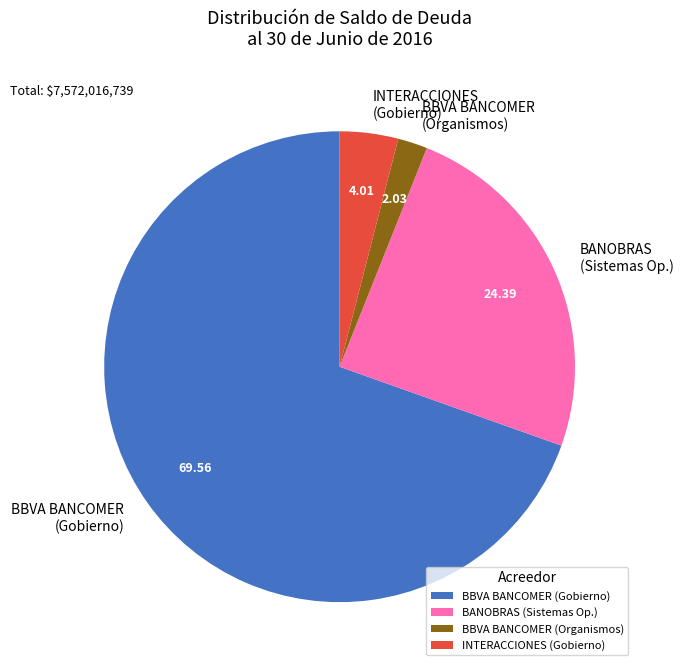

Which slice is the smallest?

BBVA BANCOMER (Organismos)